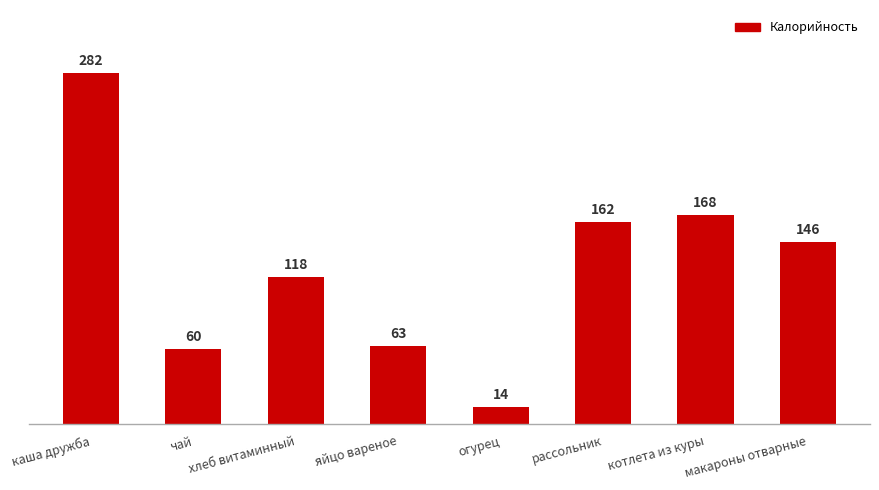

How many values are below 146?

4